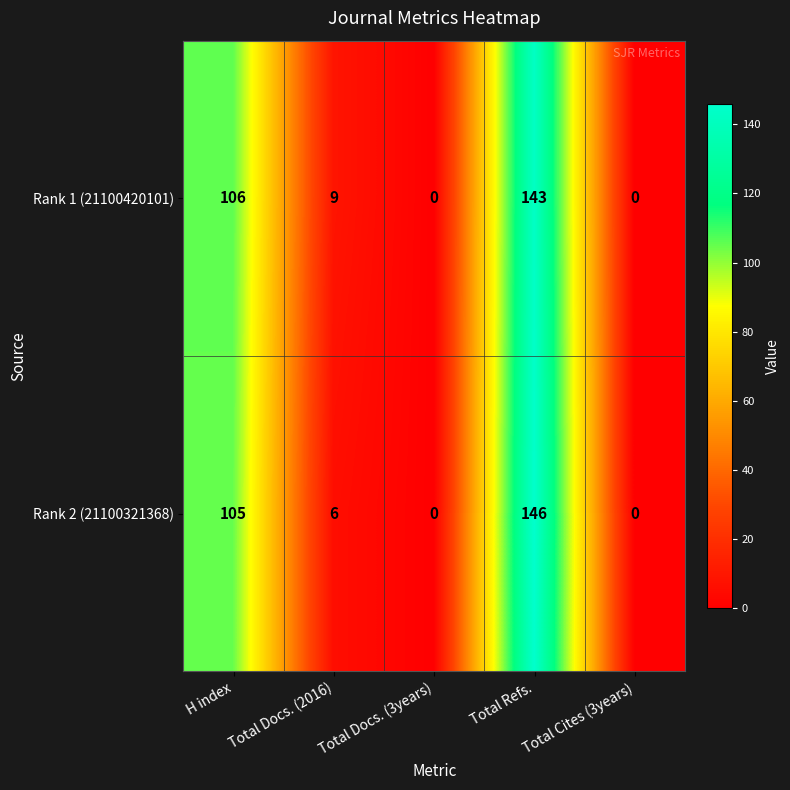

The Rank 2 (21100321368) series shows 9 at Total Docs. (2016). True or false?

False